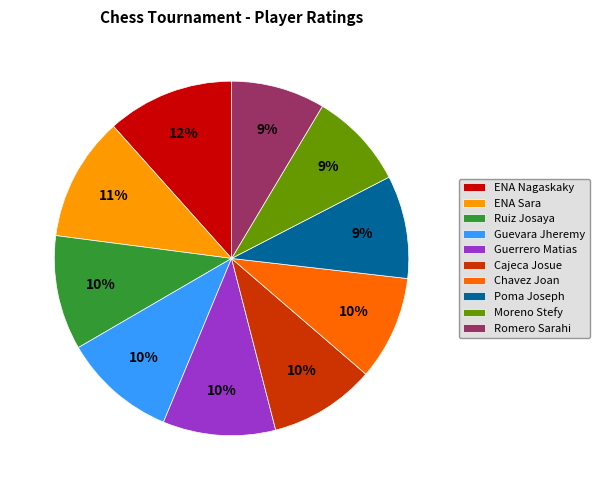

Do Poma Joseph and Guevara Jheremy together represent more than half of the pie?

No